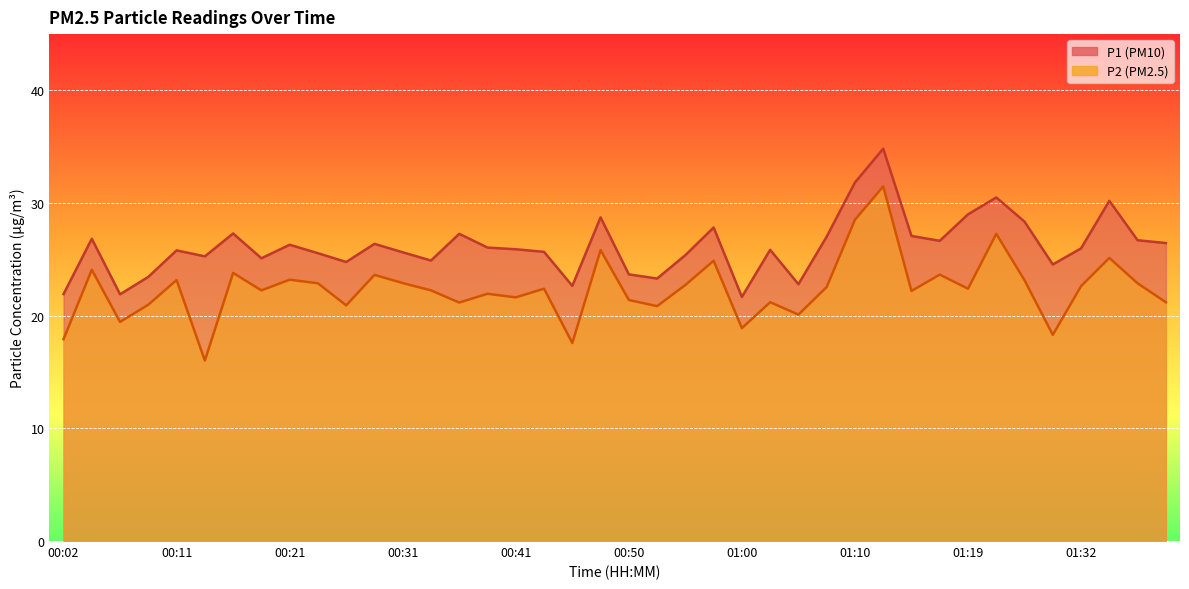

Reading left to right, transcribe all the data shown in this chart.

P1: 00:02=21.9	00:04=26.8	00:07=21.9	00:09=23.4	00:11=25.8	00:14=25.3	00:16=27.3	00:19=25.1	00:21=26.3	00:24=25.6	00:26=24.8	00:28=26.4	00:31=25.6	00:33=24.9	00:36=27.3	00:38=26.1	00:41=25.9	00:43=25.7	00:45=22.6	00:48=28.7	00:50=23.7	00:53=23.3	00:55=25.4	00:58=27.8	01:00=21.7	01:02=25.9	01:05=22.8	01:07=27.0	01:10=31.8	01:12=34.8	01:15=27.1	01:17=26.6	01:19=29.0	01:22=30.5	01:24=28.4	01:29=24.6	01:32=26.0	01:34=30.2	01:36=26.7	01:39=26.4
P2: 00:02=17.9	00:04=24.1	00:07=19.4	00:09=21.0	00:11=23.2	00:14=16.0	00:16=23.8	00:19=22.2	00:21=23.2	00:24=22.9	00:26=20.9	00:28=23.6	00:31=22.9	00:33=22.2	00:36=21.2	00:38=21.9	00:41=21.6	00:43=22.4	00:45=17.6	00:48=25.8	00:50=21.4	00:53=20.9	00:55=22.7	00:58=24.9	01:00=18.9	01:02=21.2	01:05=20.1	01:07=22.6	01:10=28.5	01:12=31.5	01:15=22.2	01:17=23.6	01:19=22.4	01:22=27.3	01:24=23.1	01:29=18.3	01:32=22.6	01:34=25.1	01:36=22.9	01:39=21.2